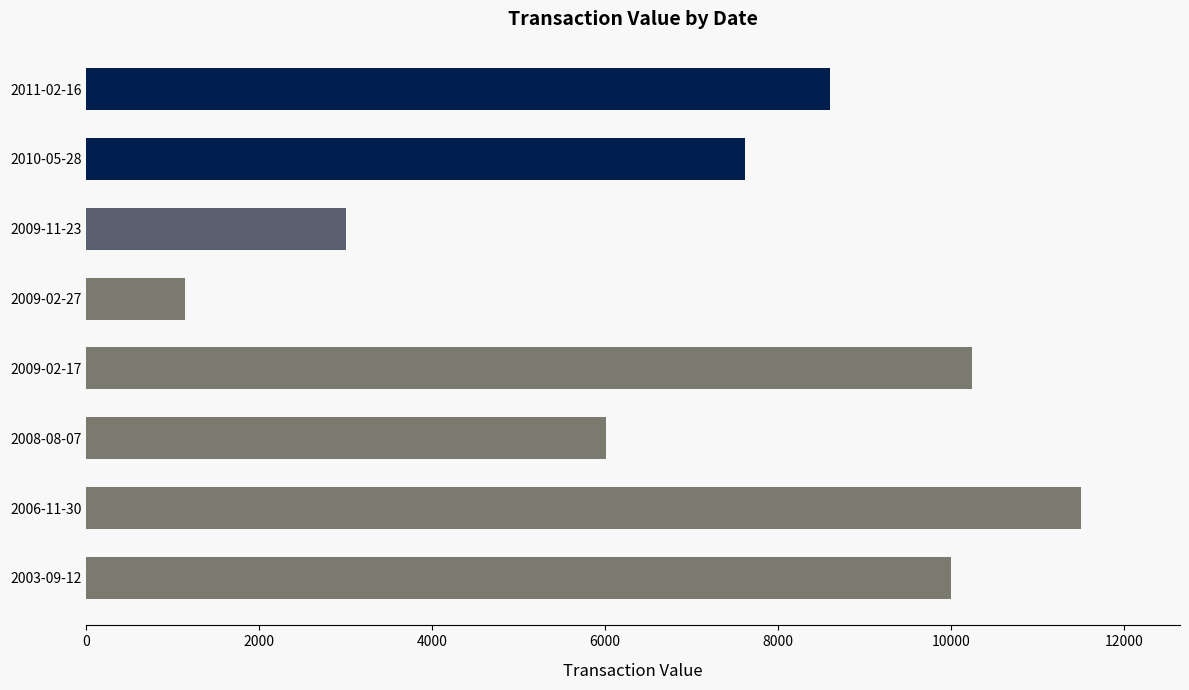

Is it true that the value at 2010-05-28 is 7620?

True